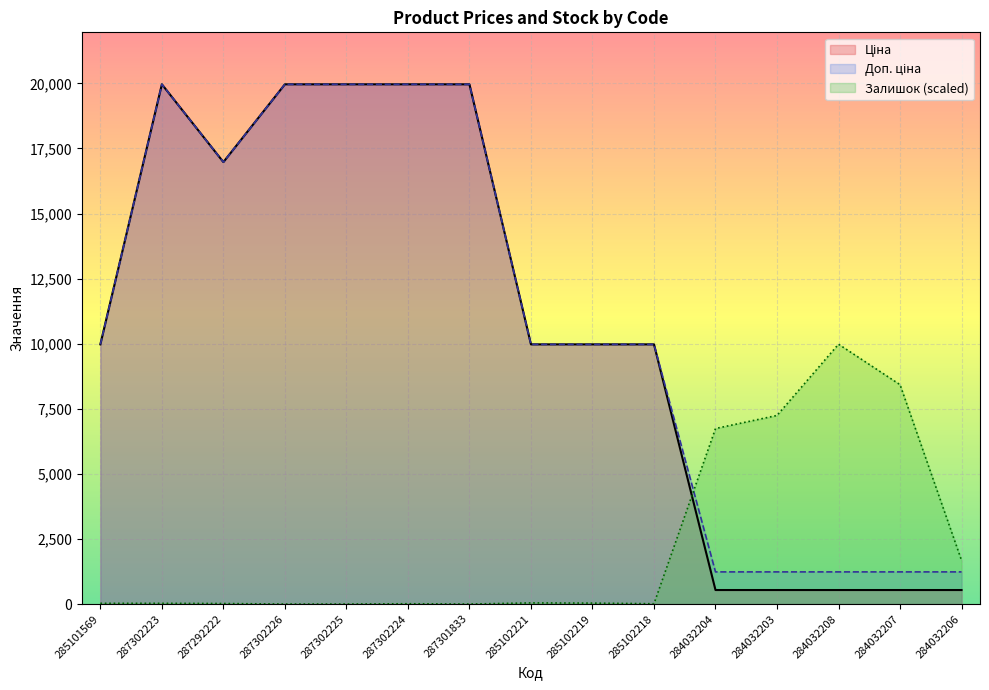

At which label does Залишок first exceed 28?

285101569